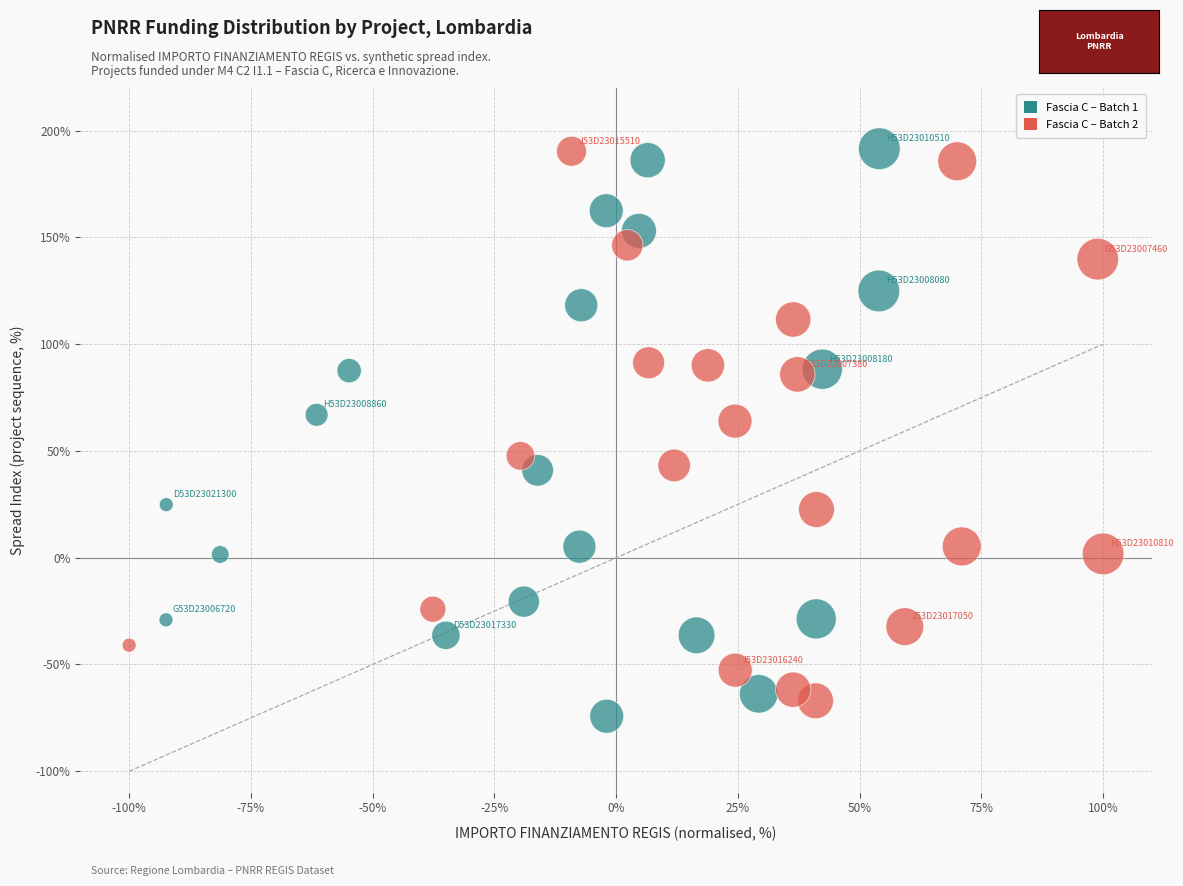

Which series has the widest spread of Y values?

Fascia C – Batch 1